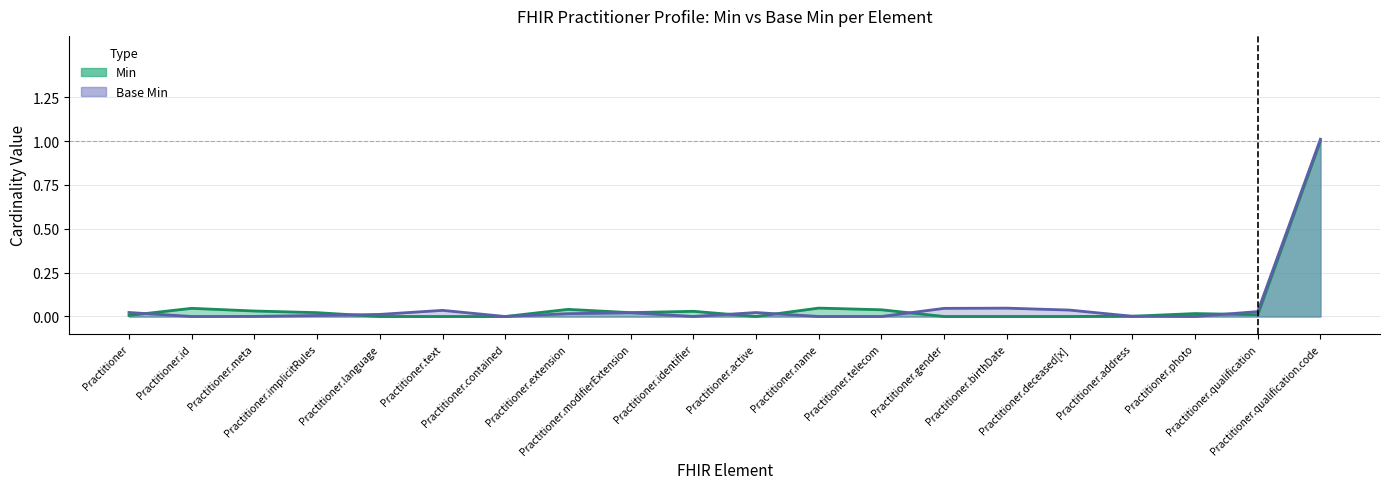

Where do Min and Base Min first cross each other?

Practitioner and Practitioner.id